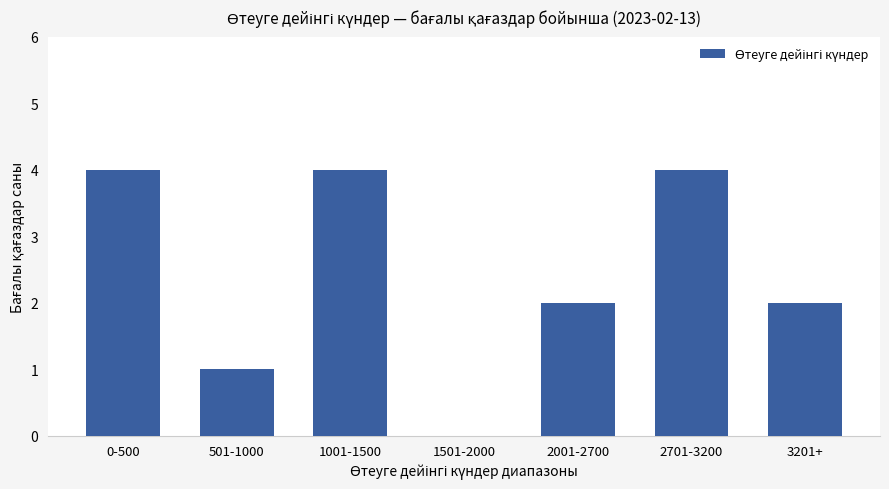

Are the bars horizontal?

No